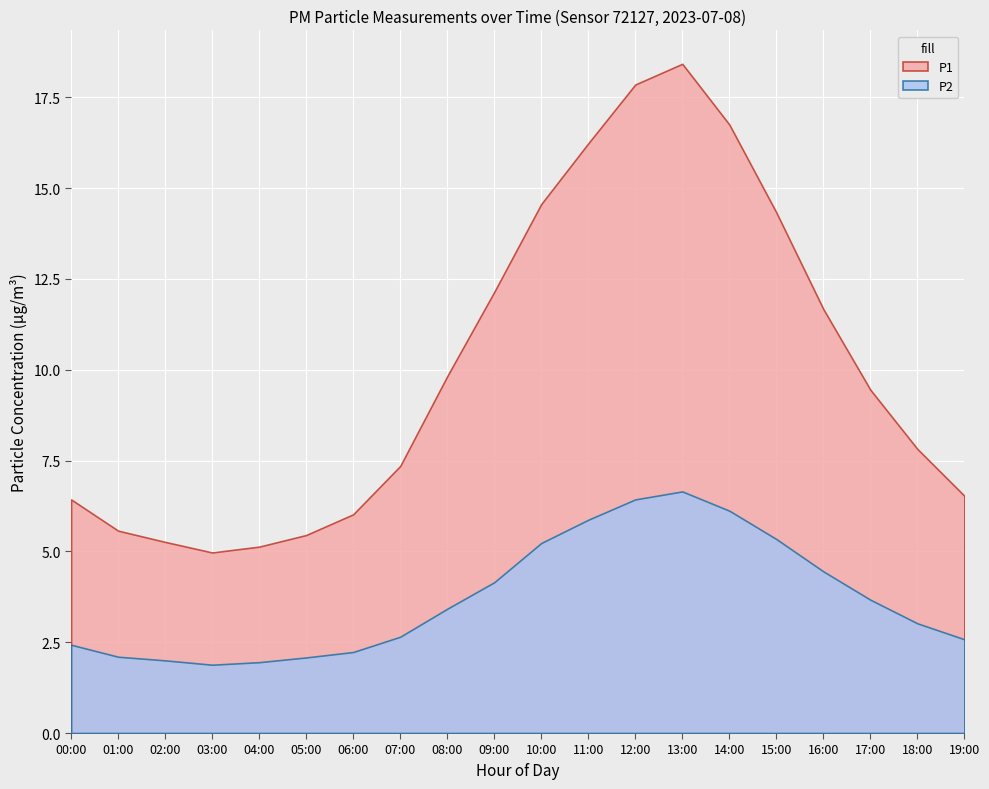

What is the maximum value shown in the chart?

18.4